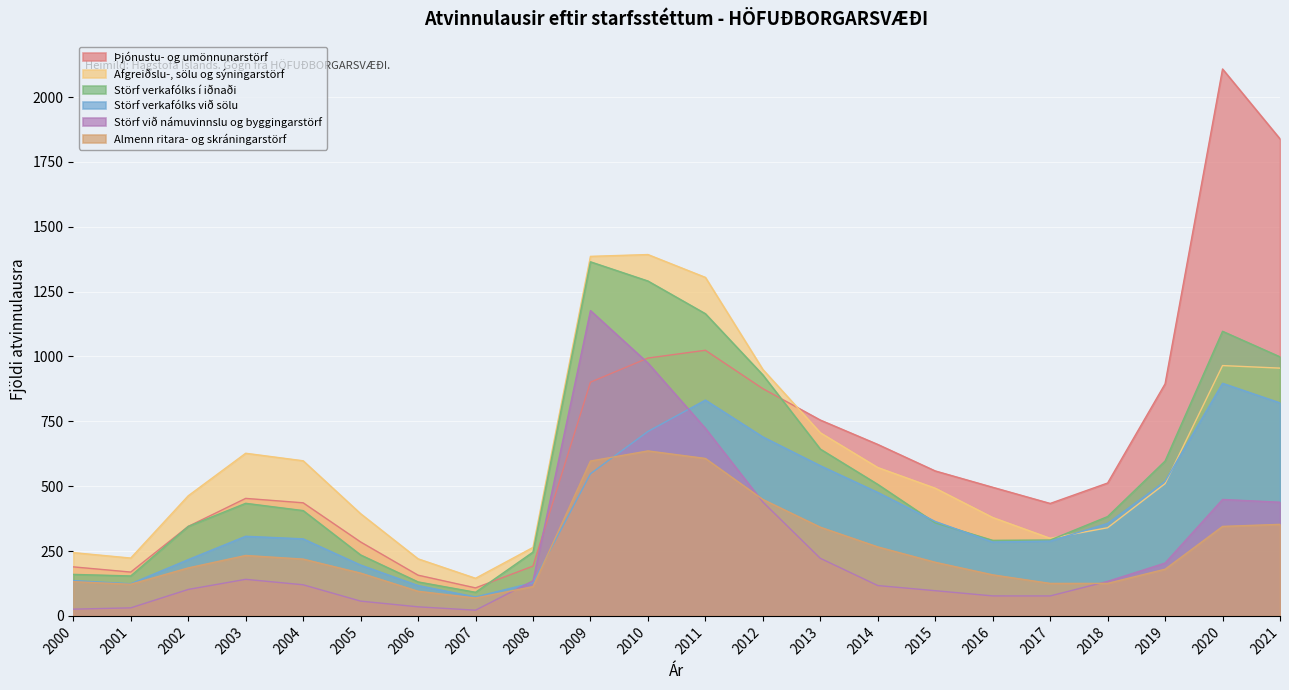

Which category has the lowest value across all series?

2007